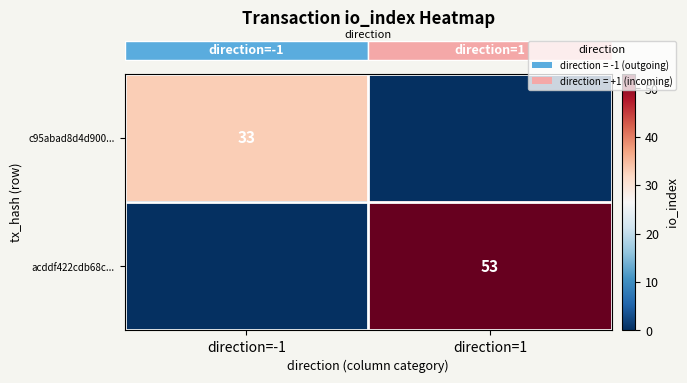

How many row_0 values are between 0 and 33?

2